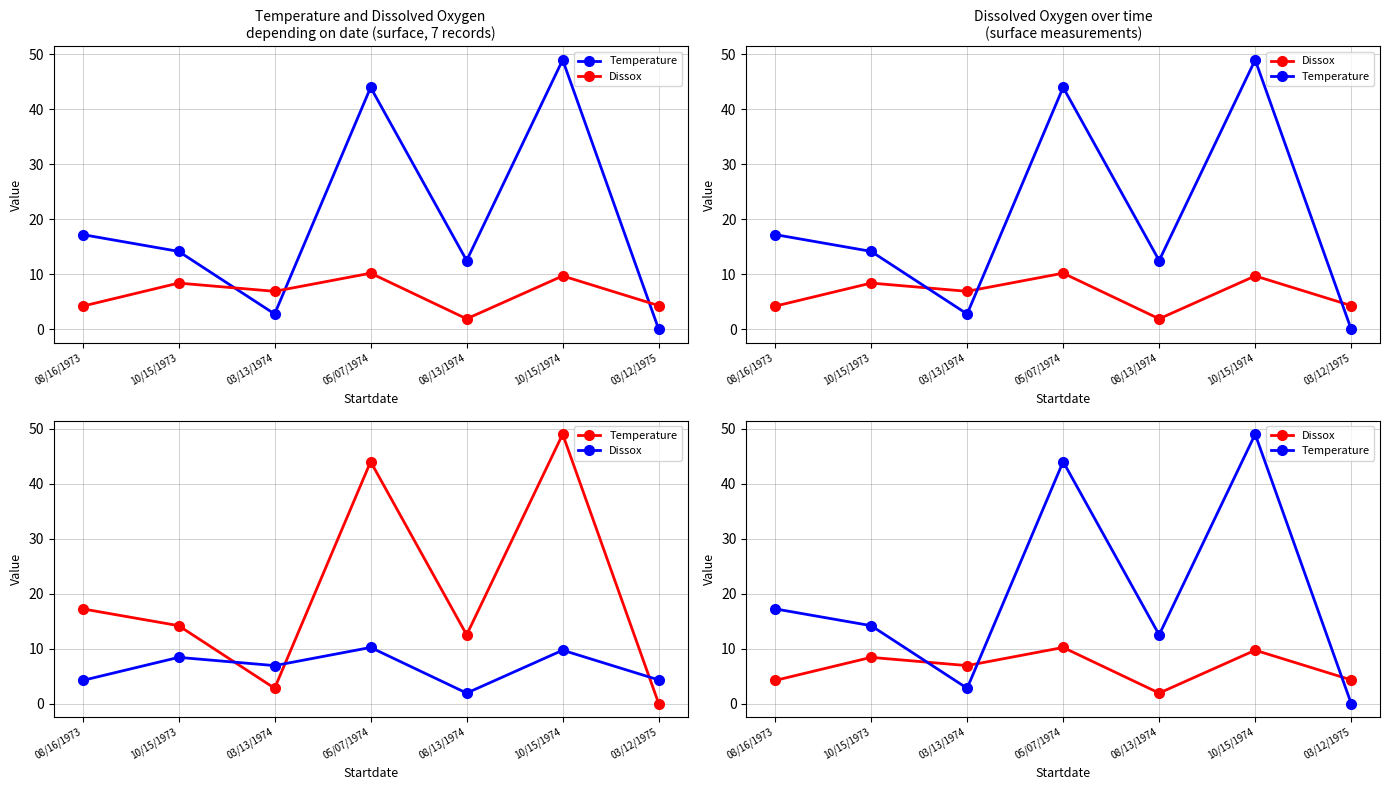

The value of Dissox at 10/15/1974 is 15.9. True or false?

False